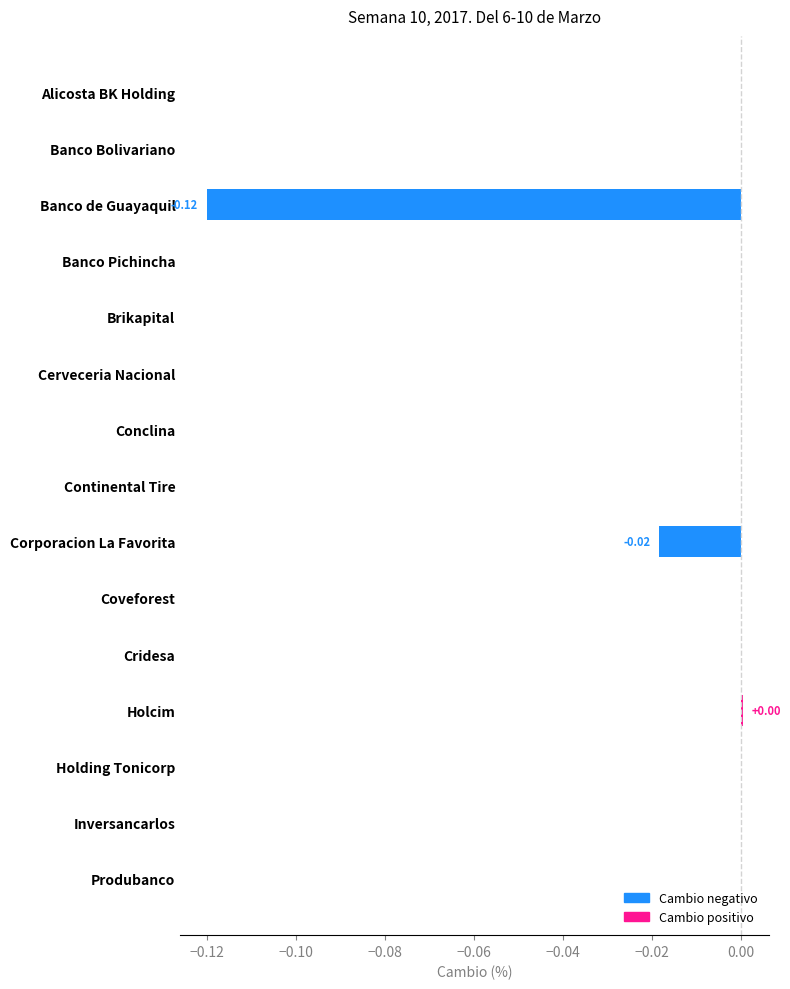

Are the bars horizontal?

Yes